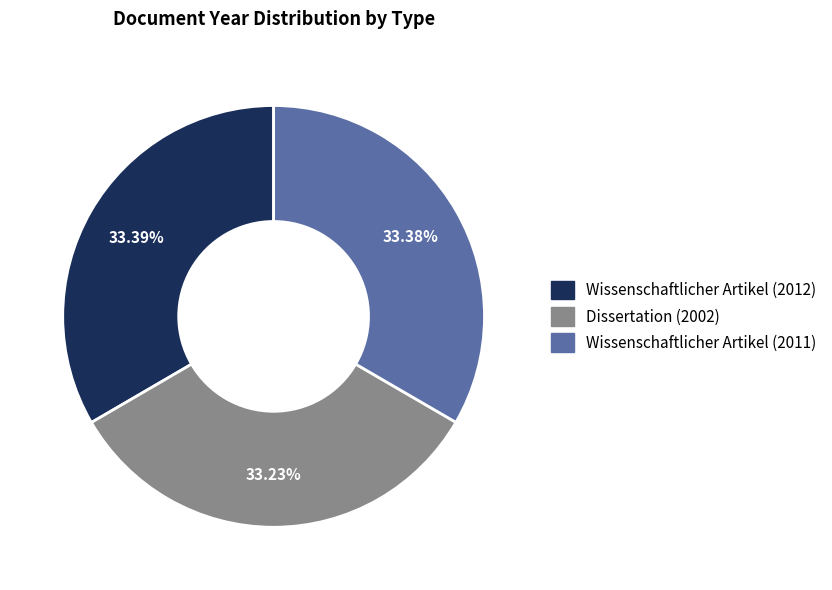

The Dissertation (2002) slice represents 33% of the pie. True or false?

True